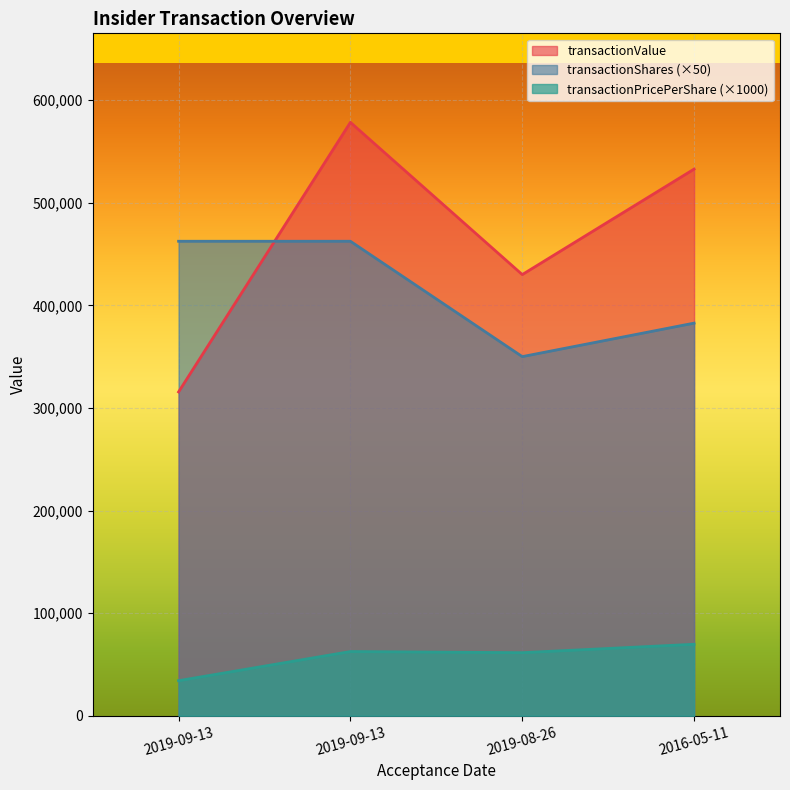

At 2019-09-13, list the series in order from smallest to largest.

transactionPricePerShare, transactionValue, transactionShares